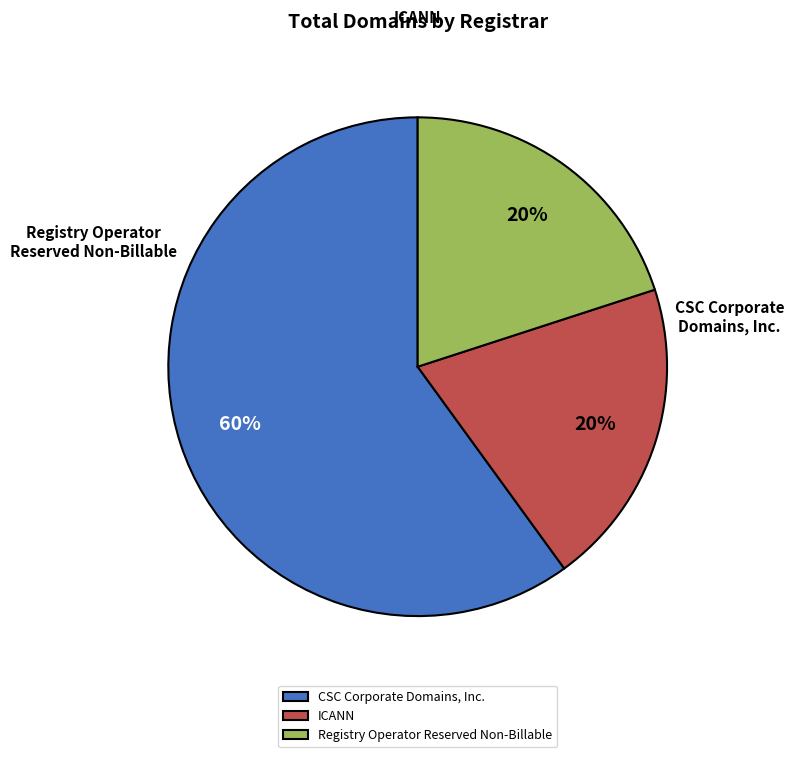

To the nearest percent, what is the average slice percentage?

33%